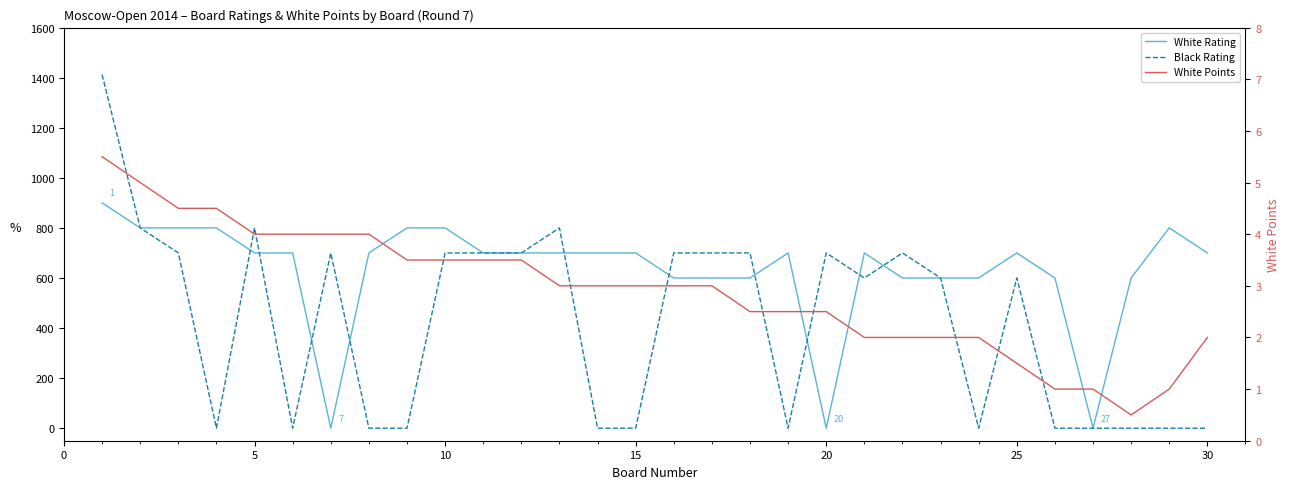

Is the value of White Points at 24 greater than the value of Black Rating at 11?

No